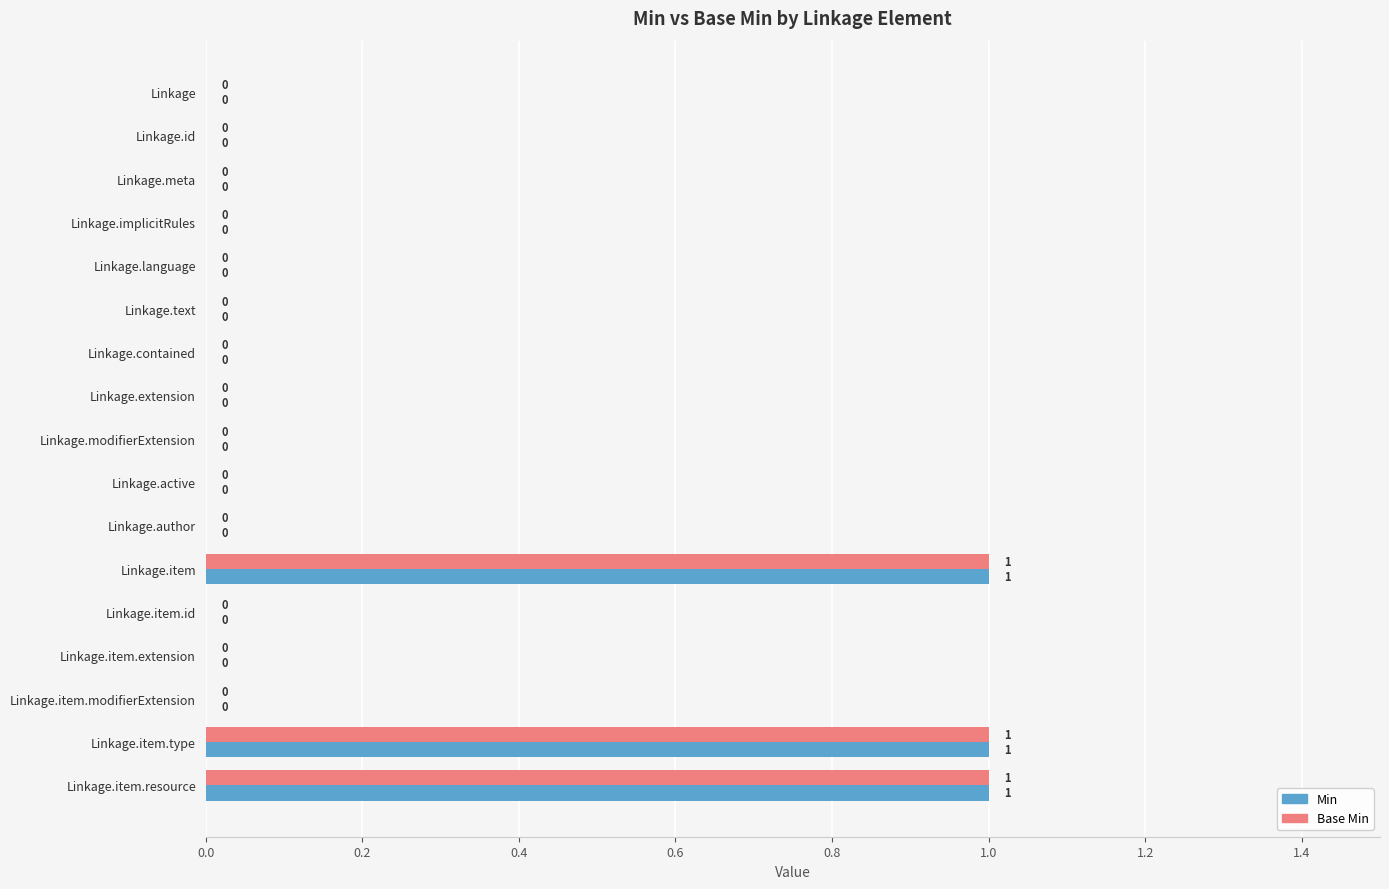

The value of Base Min at Linkage.contained is 1. True or false?

False